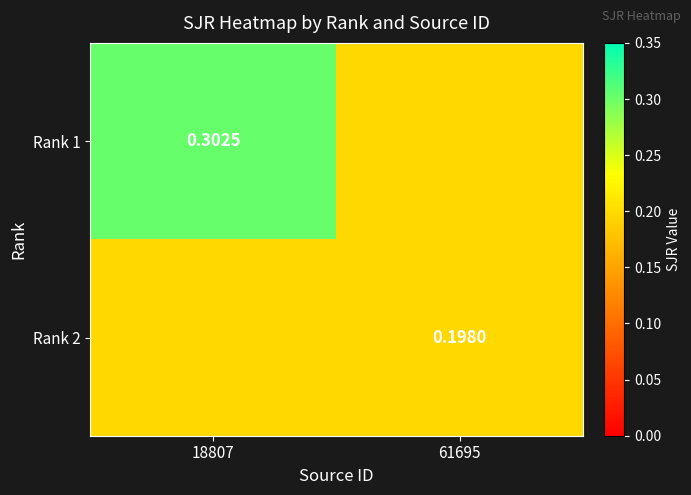

Is the value of Rank 1 at 18807 greater than the value of Rank 2 at 61695?

Yes